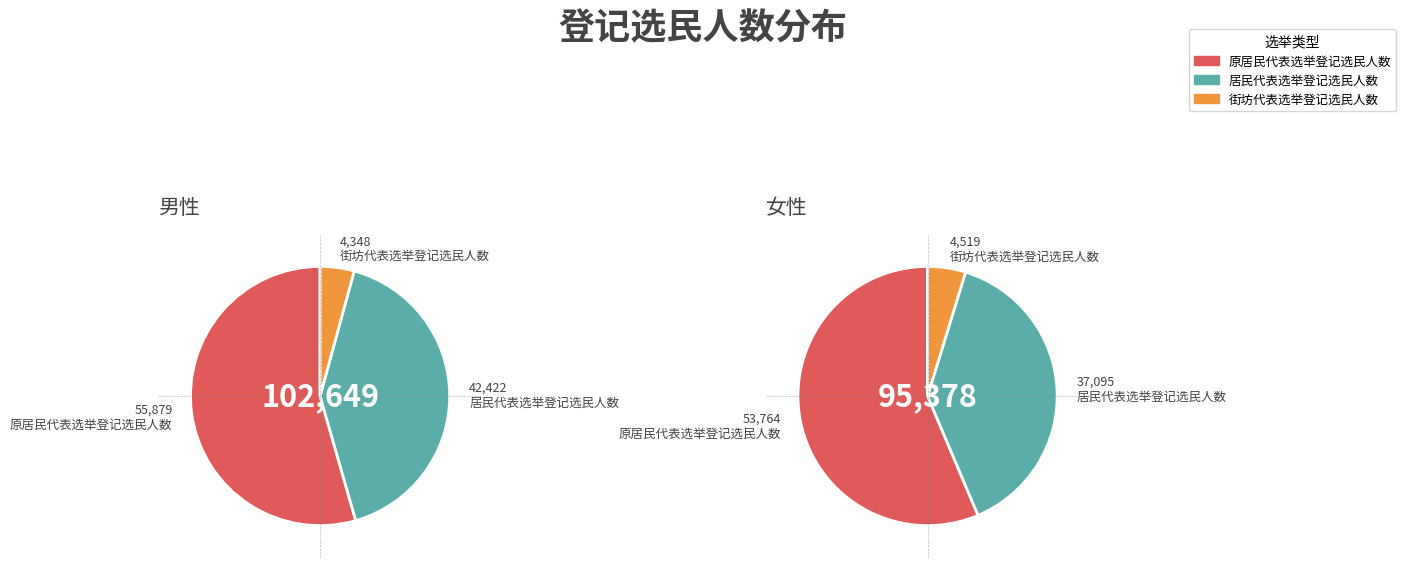

Is it true that 女性 is 36% of the pie?

False